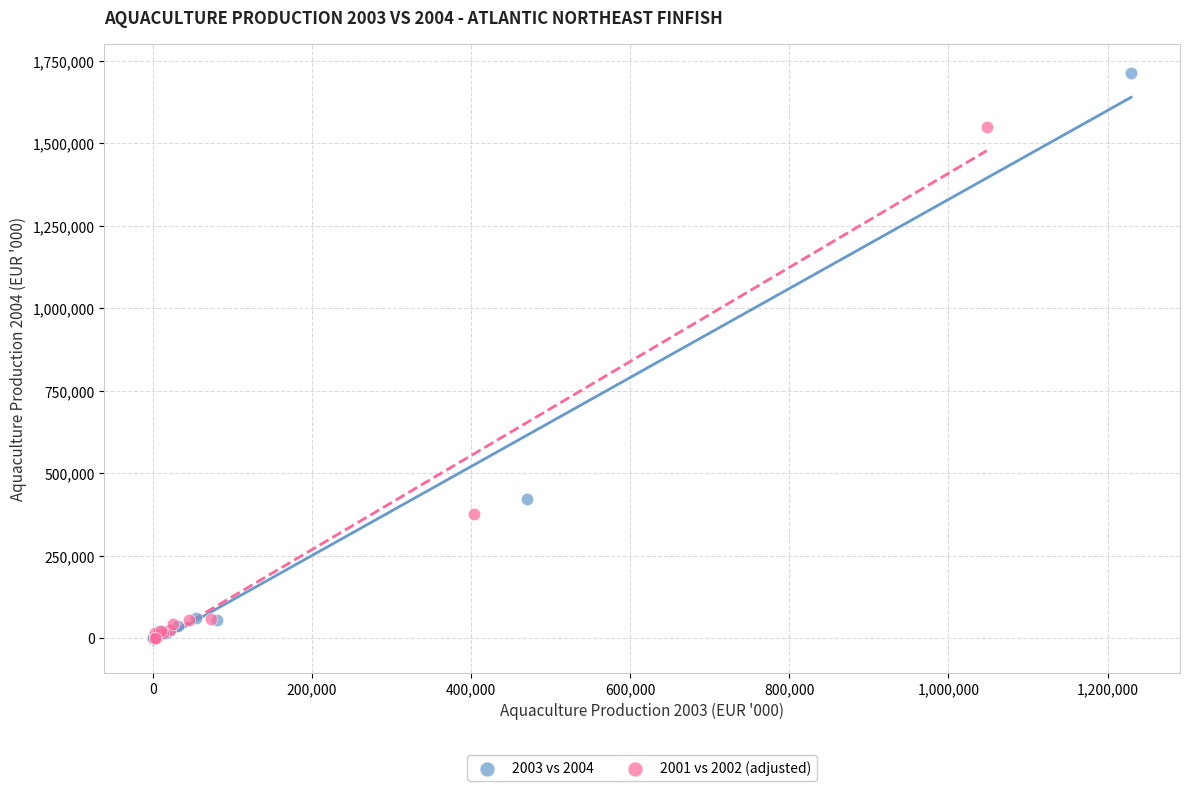

Which series contains the highest Y value?

2003 vs 2004